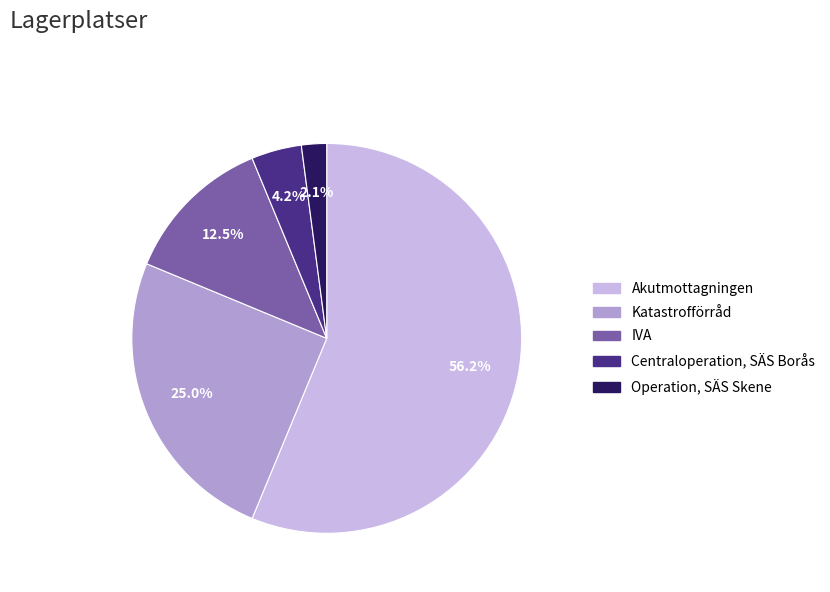

How much of the chart is everything except Akutmottagningen?

43.8%